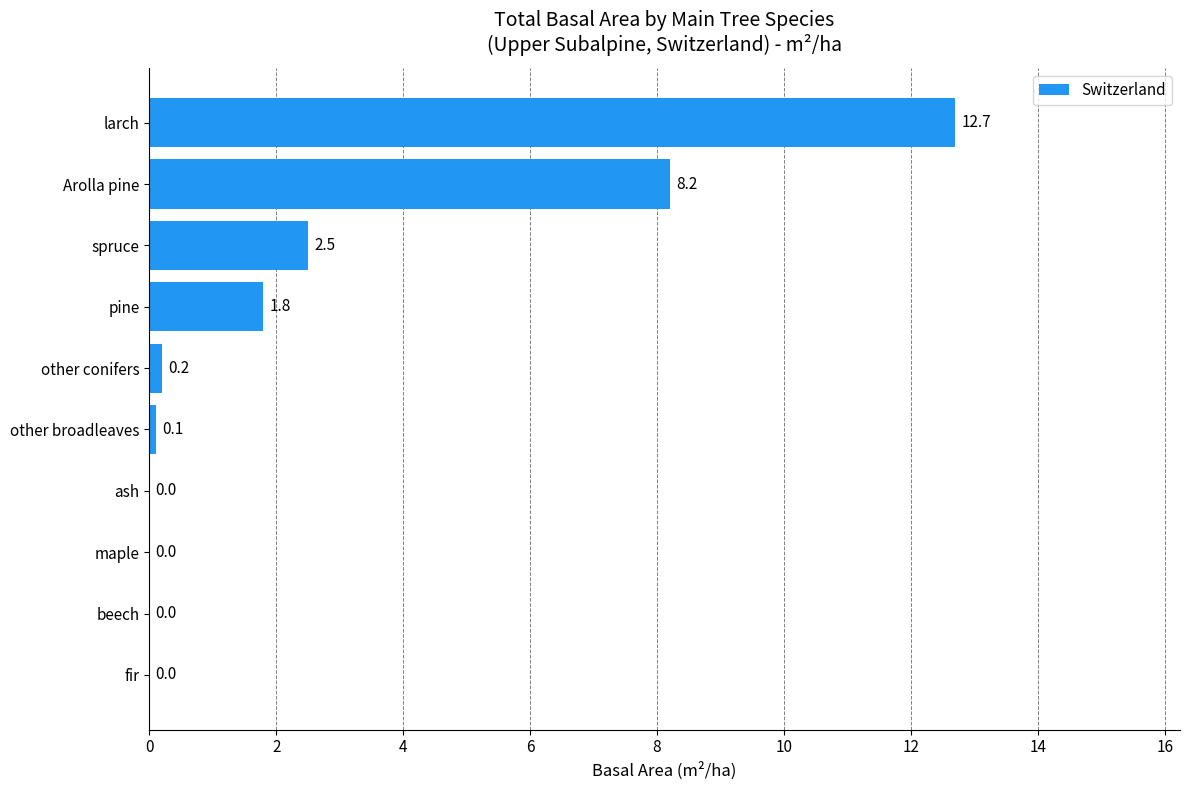

The chart shows a value of 0.2 at other conifers. True or false?

True